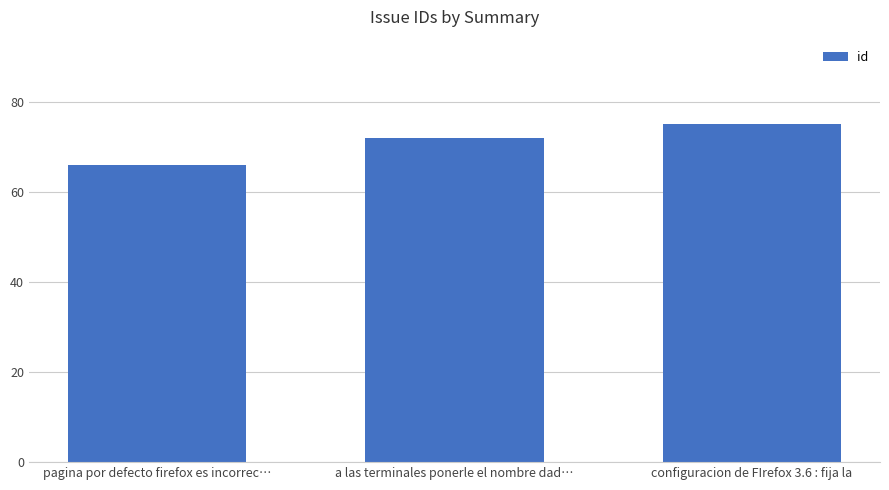

At which category does the chart reach its minimum across all series?

pagina por defecto firefox es incorrec…